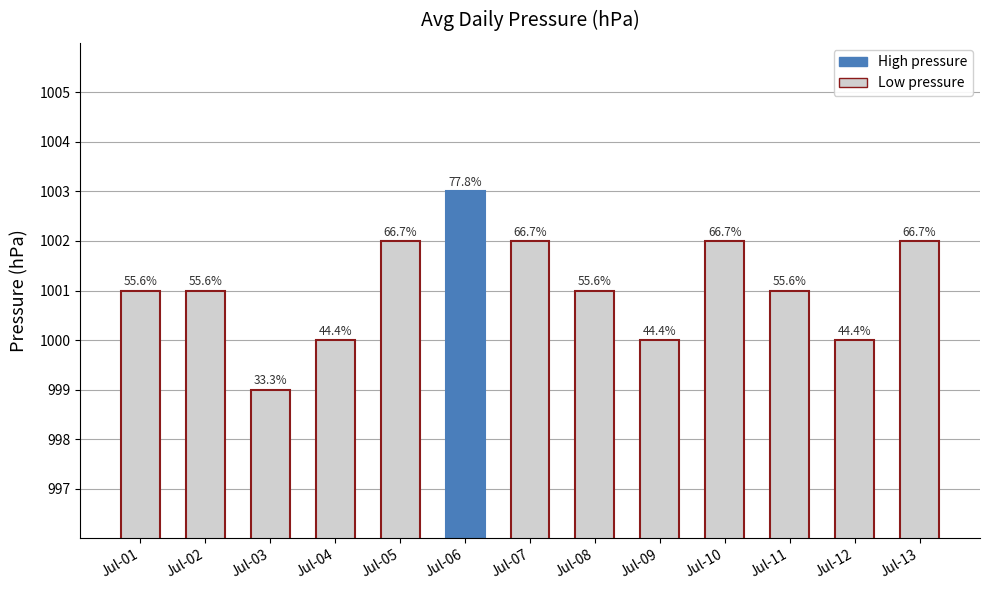

What is the smallest value displayed?

999